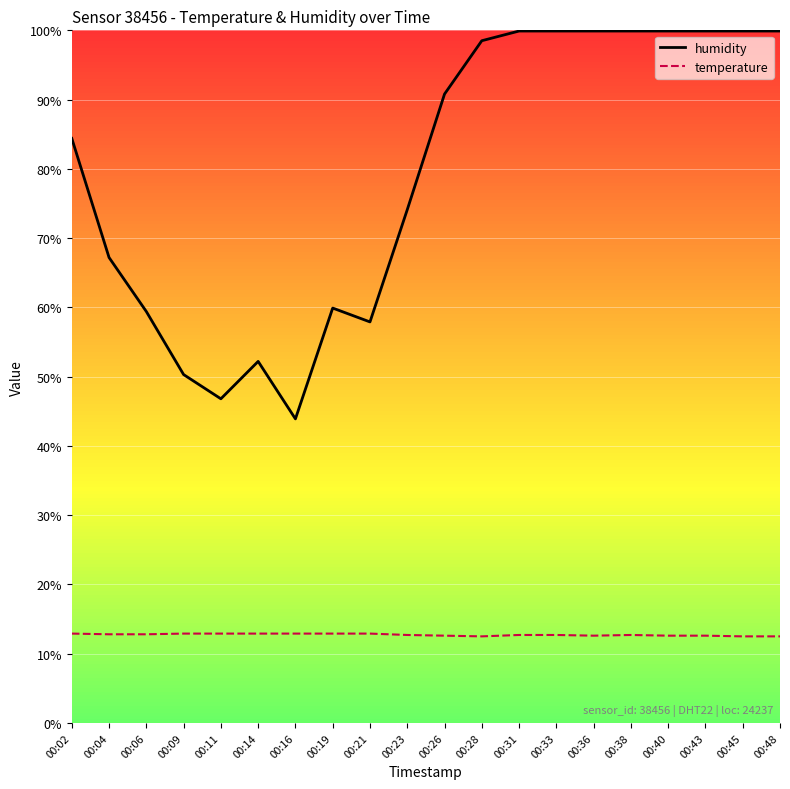

Is the value of humidity at 00:28 greater than the value of temperature at 00:45?

Yes